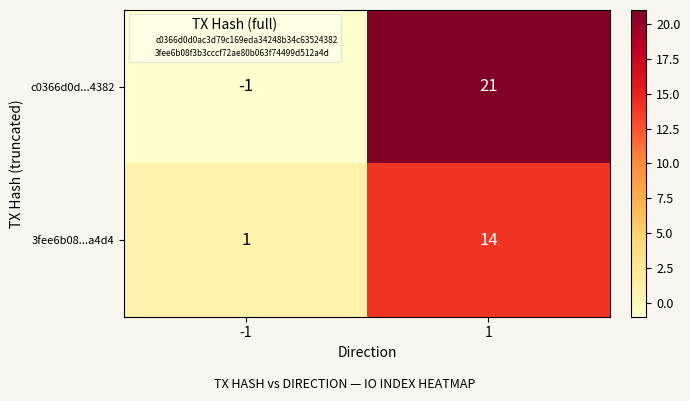

Count the number of data series in this chart.

2